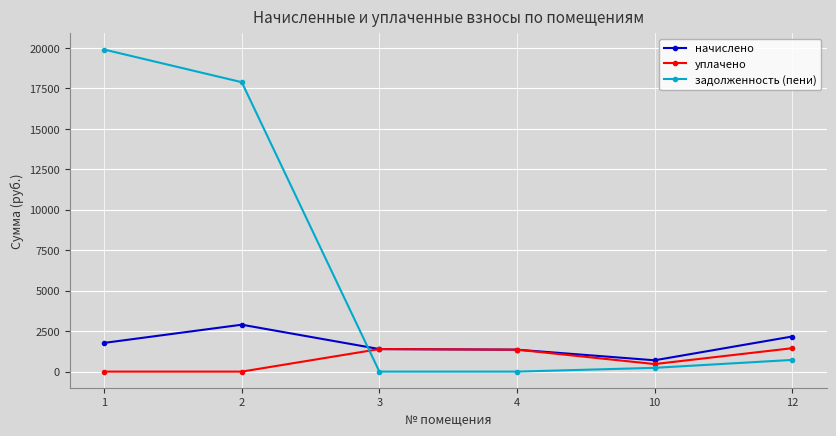

Where do уплачено and задолженность (пени) first cross each other?

2 and 3